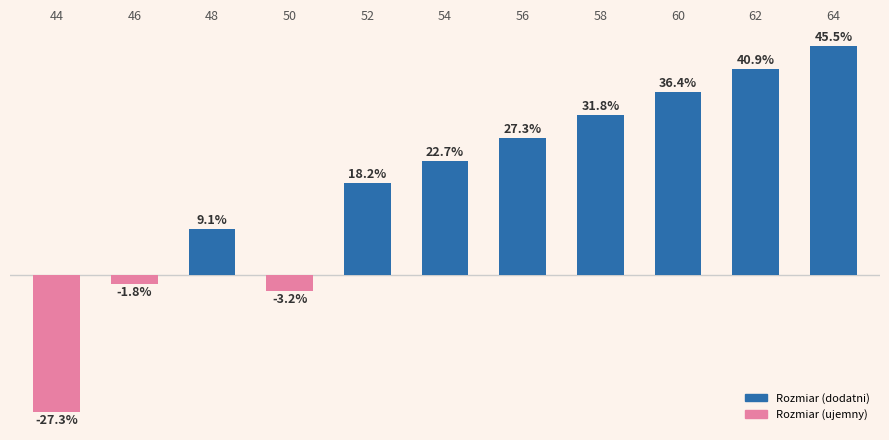

List the labels in order of value, smallest first.

44, 50, 46, 48, 52, 54, 56, 58, 60, 62, 64